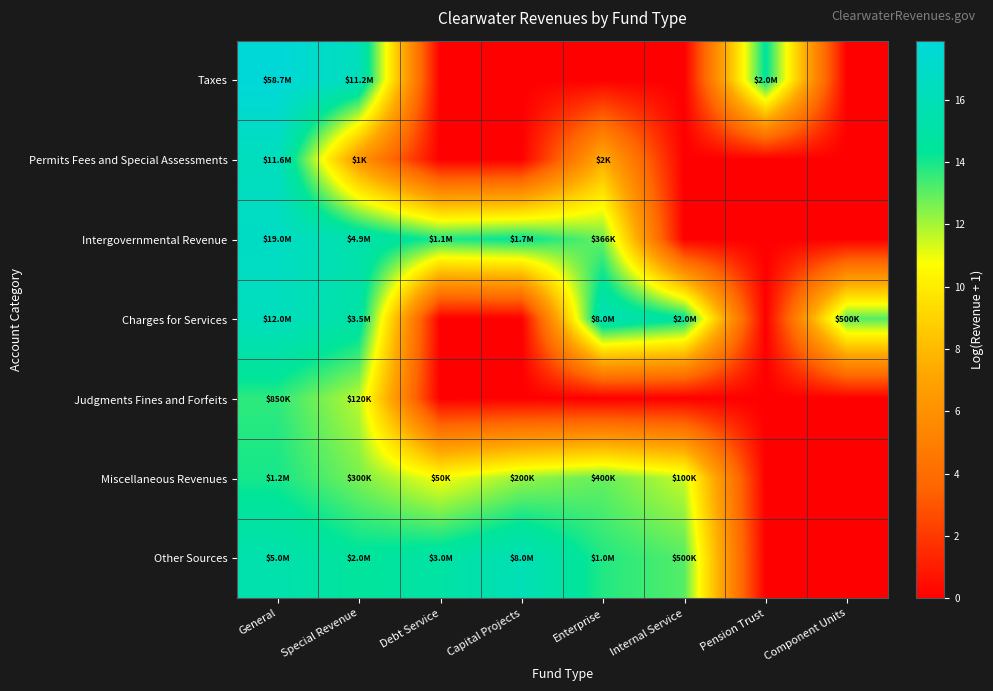

Rank the series by their maximum value, from highest to lowest.

Taxes, Intergovernmental Revenue, Charges for Services, Permits Fees and Special Assessments, Other Sources, Miscellaneous Revenues, Judgments Fines and Forfeits